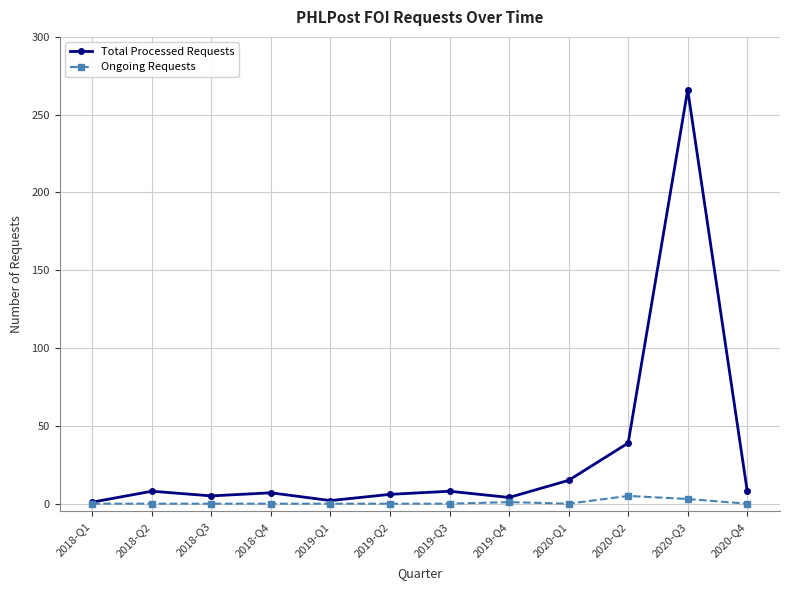

List the series in order of their overall mean, highest first.

Total Processed Requests, Ongoing Requests